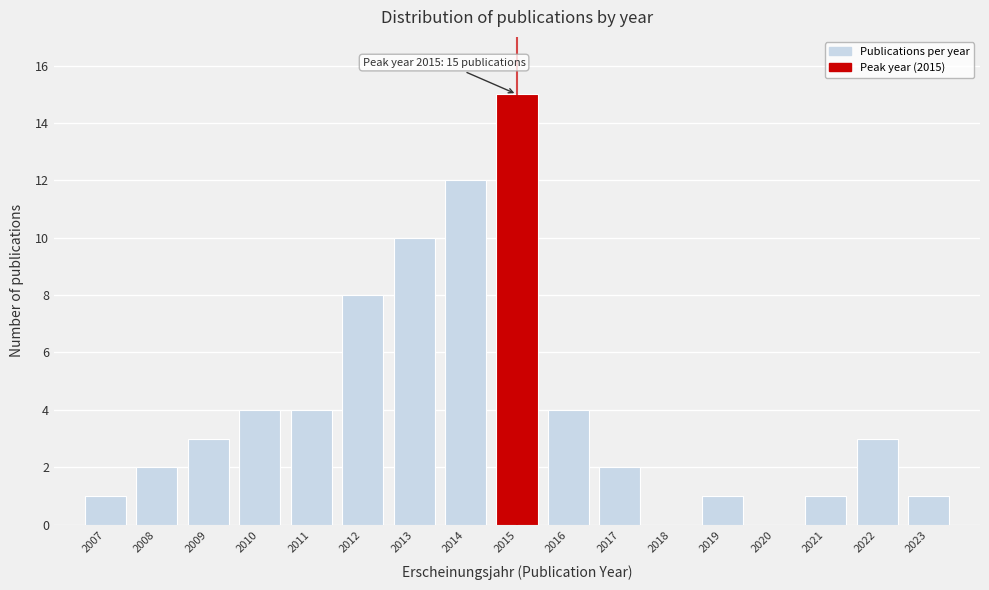

Reading right to left, extract all data points from this chart.

2023=1	2022=3	2021=1	2020=0	2019=1	2018=0	2017=2	2016=4	2015=15	2014=12	2013=10	2012=8	2011=4	2010=4	2009=3	2008=2	2007=1